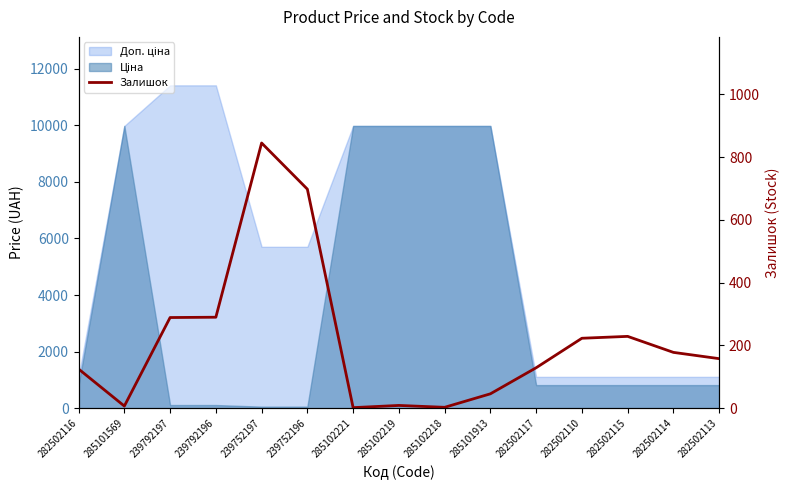

True or false: there are more than 2 points higher than both neighbors.

True